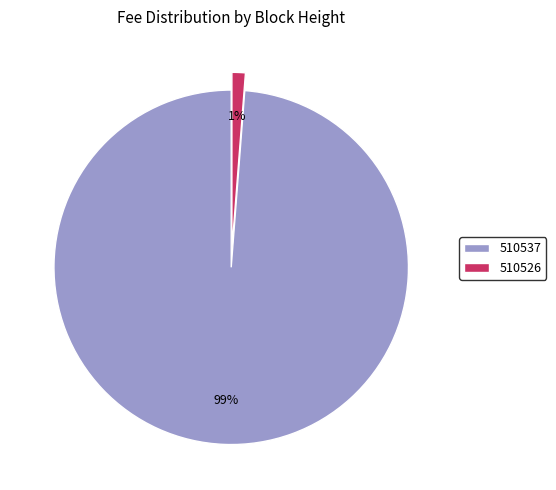

Is there a majority slice in this chart?

Yes